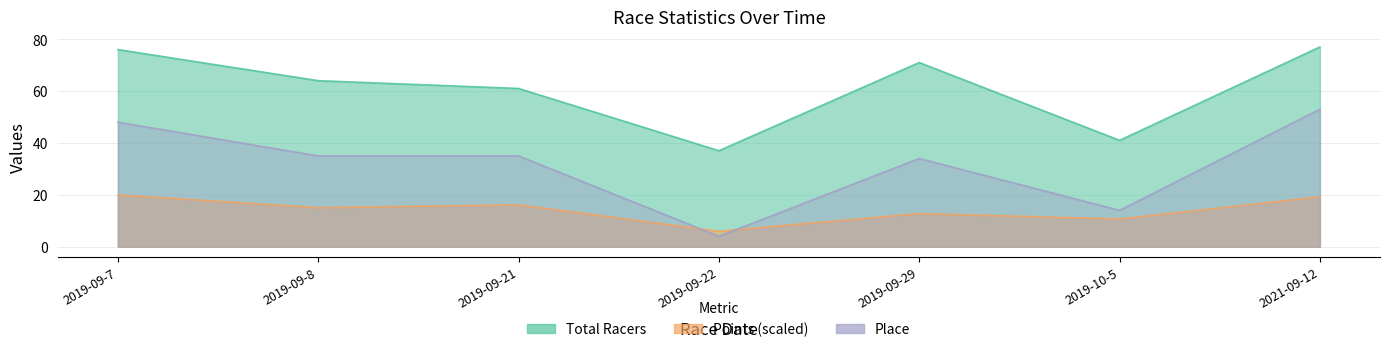

Is the value of Place at 2019-10-5 greater than the value of Total Racers at 2019-09-7?

No